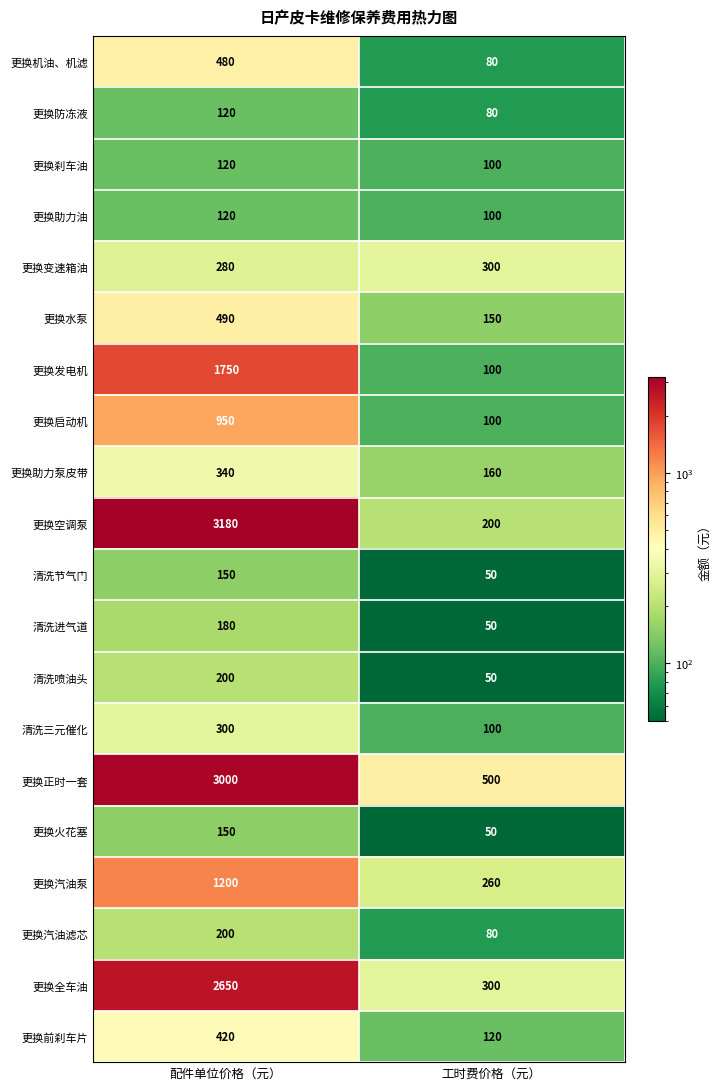

Which category has the highest value in the 更换全车油 series?

配件单位价格（元）